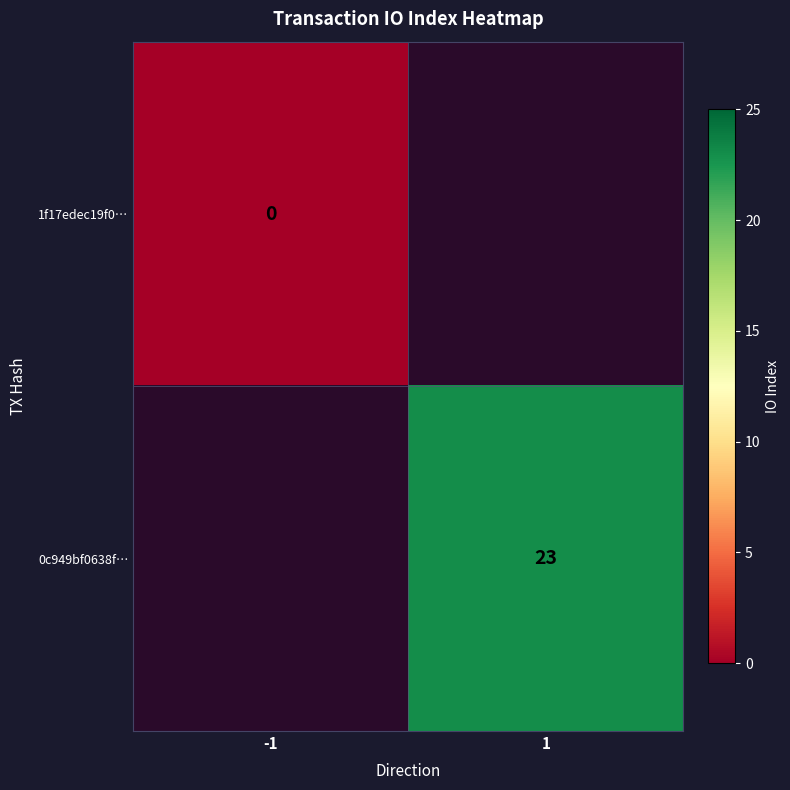

Is it true that 0c949bf0638f… equals 11 at 1?

False